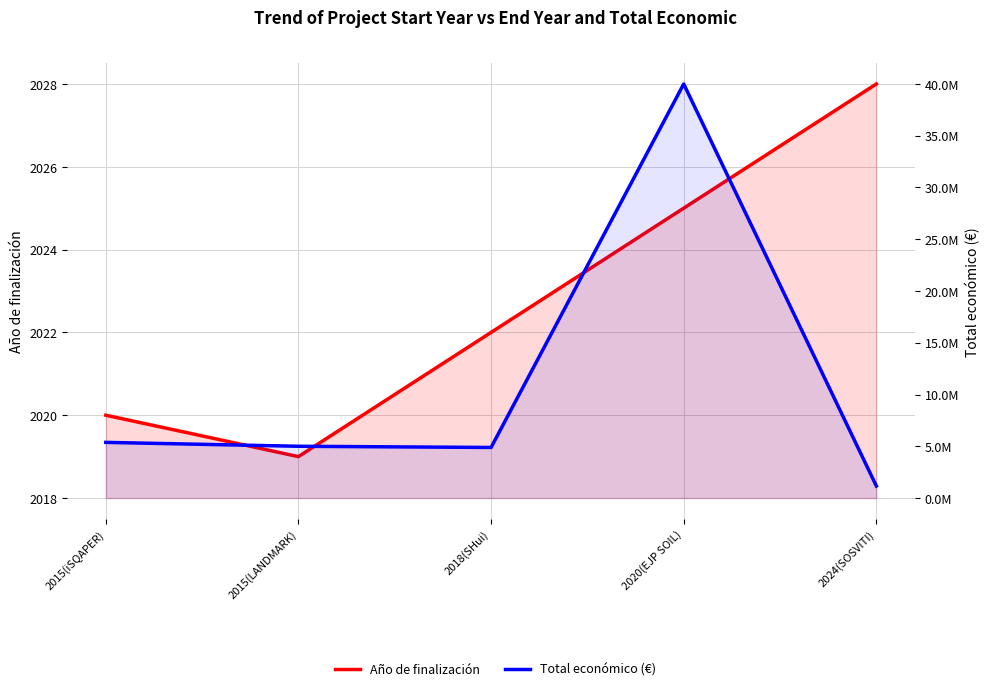

Which series has the largest range (max minus min)?

Total económico (€)